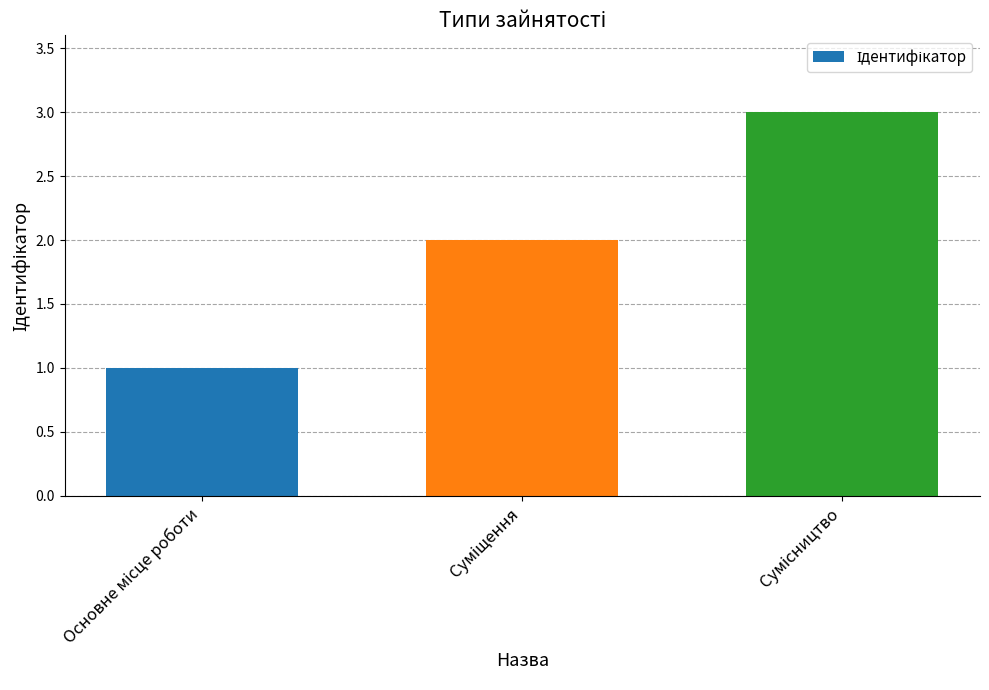

What is the greatest value displayed?

3